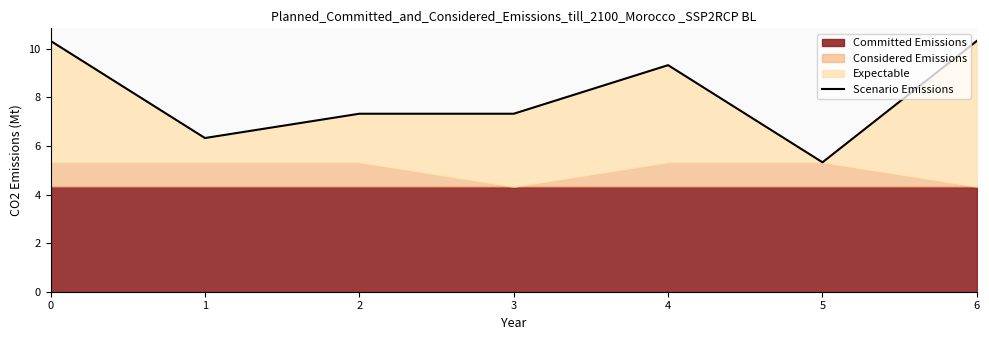

Does the chart have visible grid lines?

No